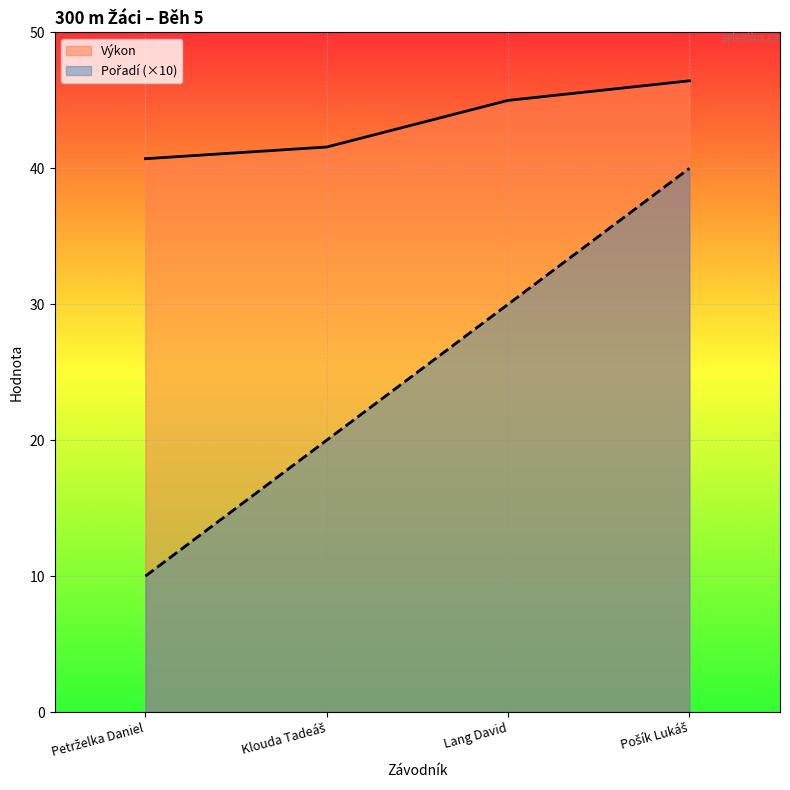

Which category has the highest value in the Pořadí series?

Pošík Lukáš